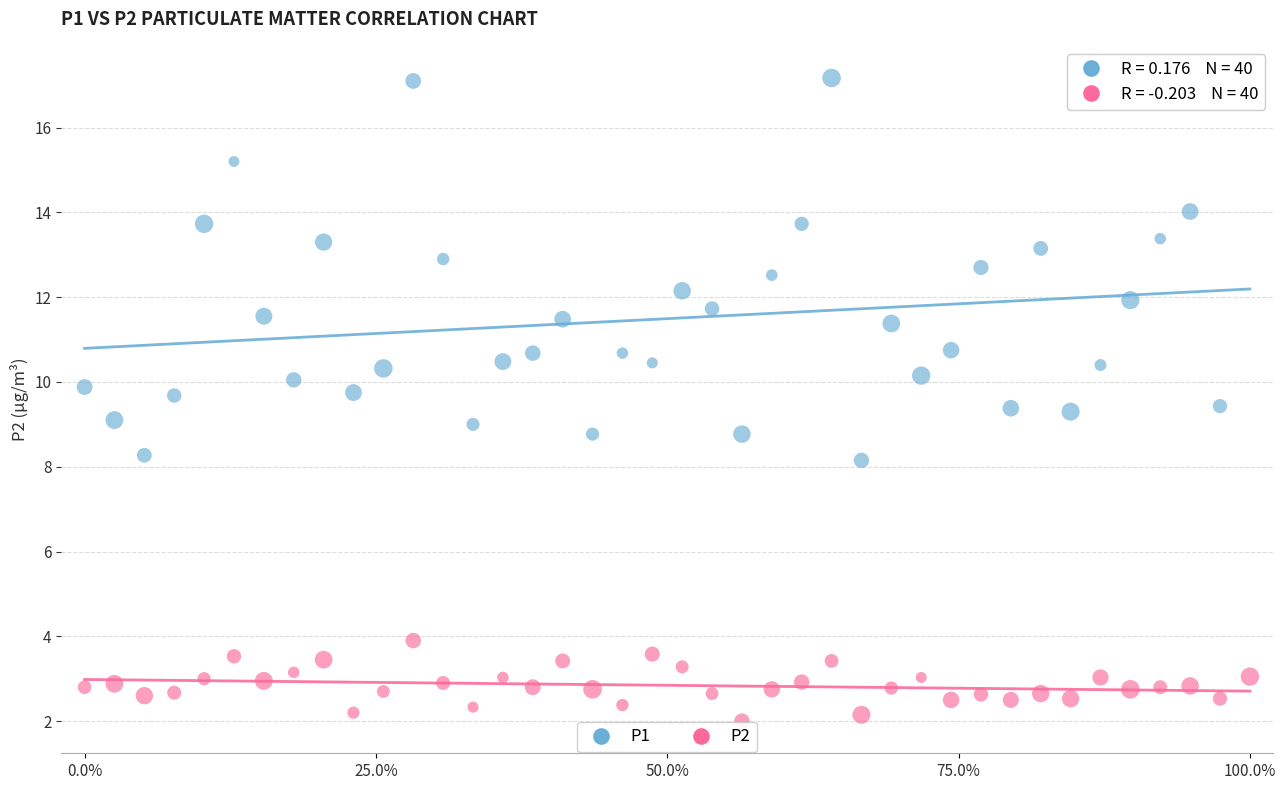

Which series contains the lowest Y value?

P2